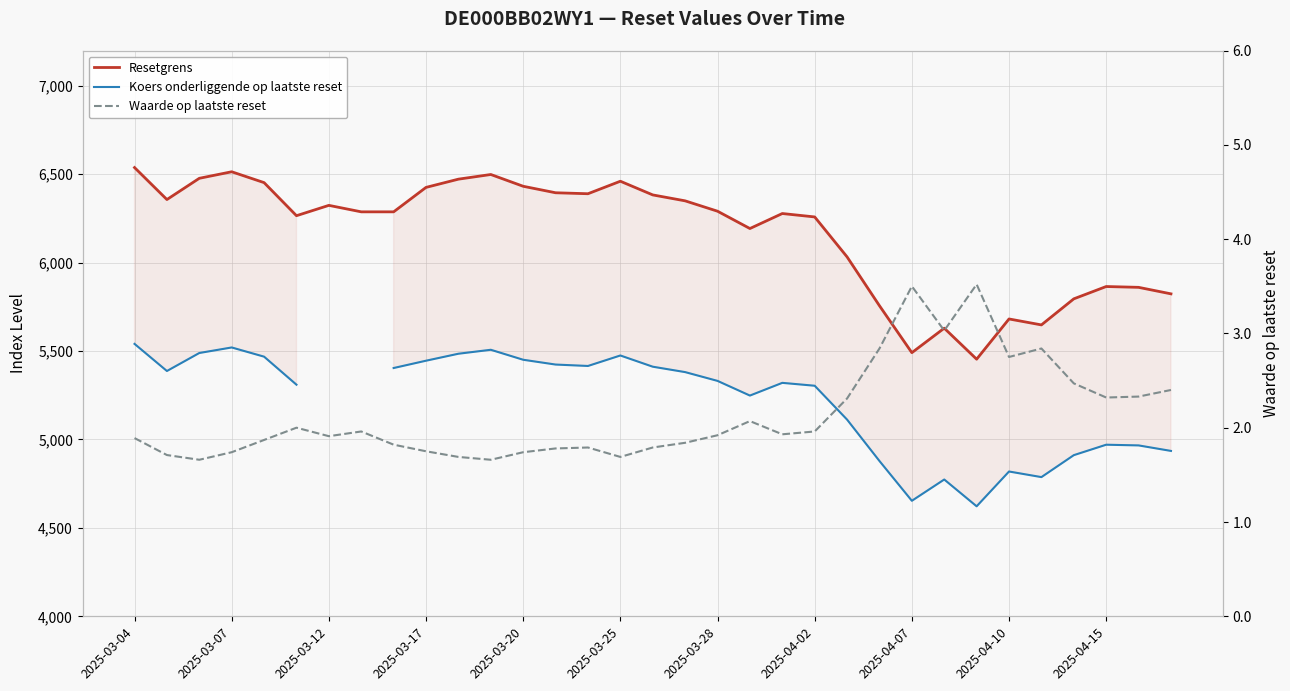

What is the value of the Resetgrens point at the 1st from the left?

6538.0